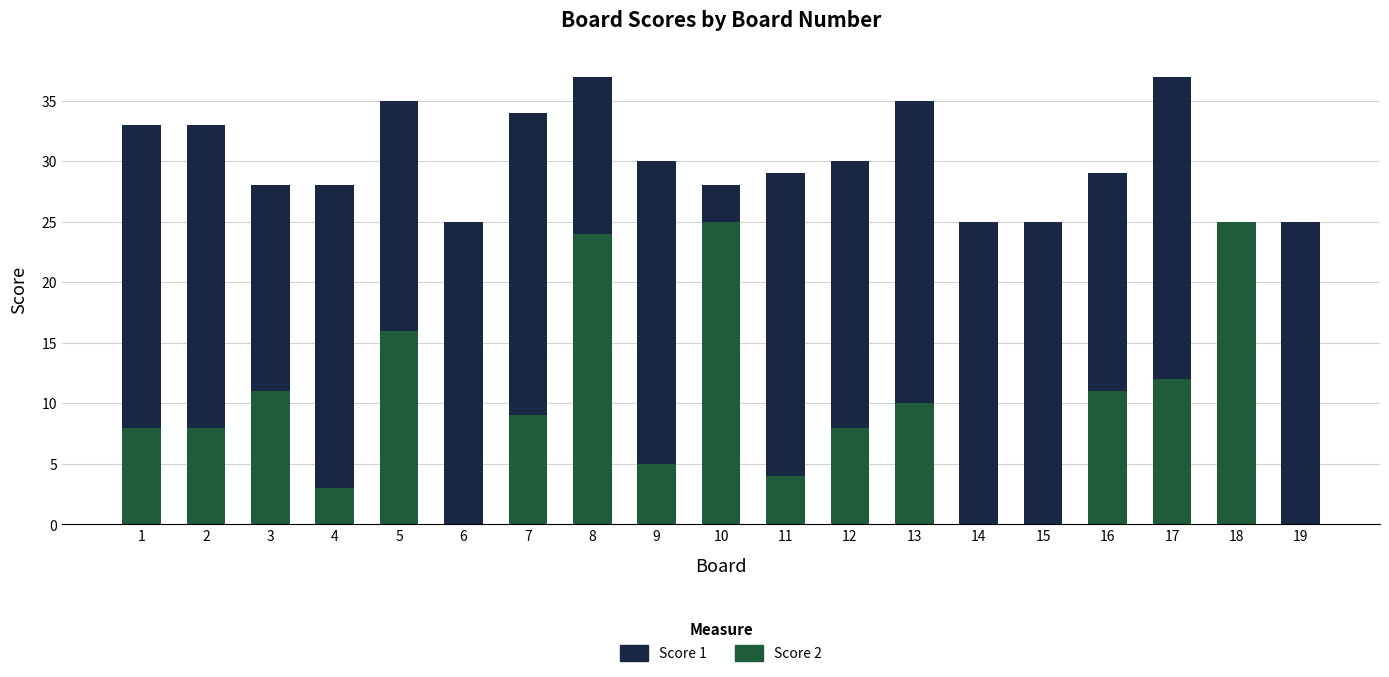

Are the bars horizontal?

No